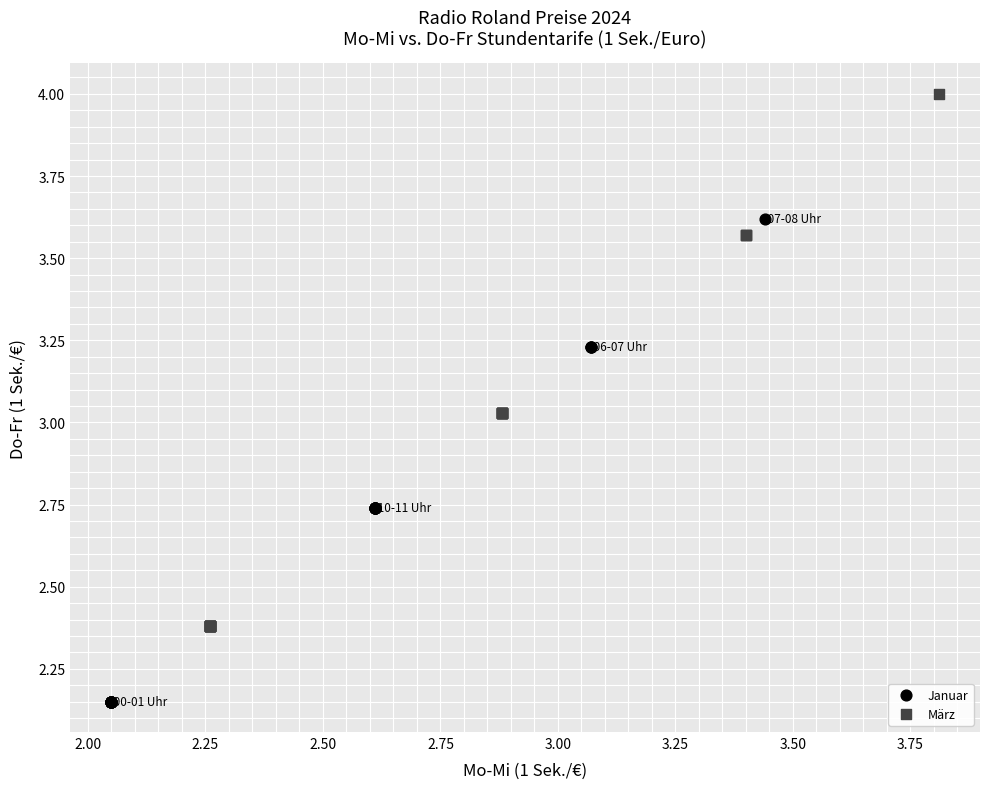

Which series contains the highest Y value?

März